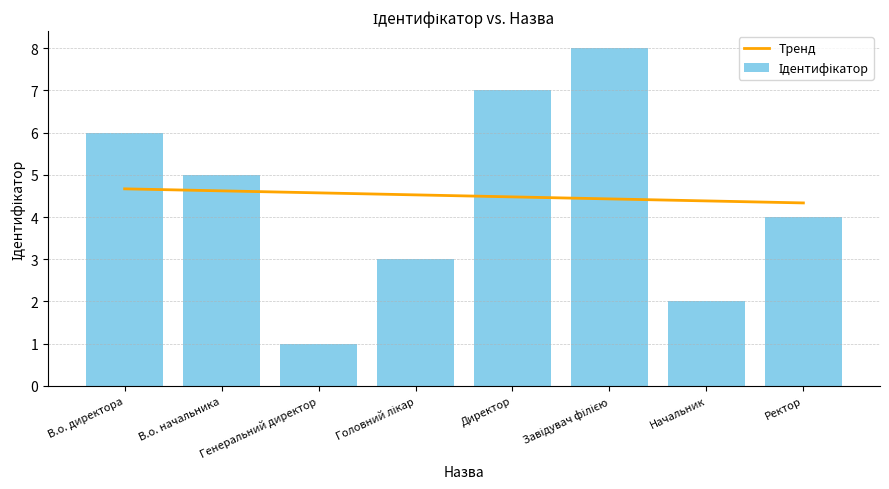

At which category is the sum across all series the highest?

Завідувач філією